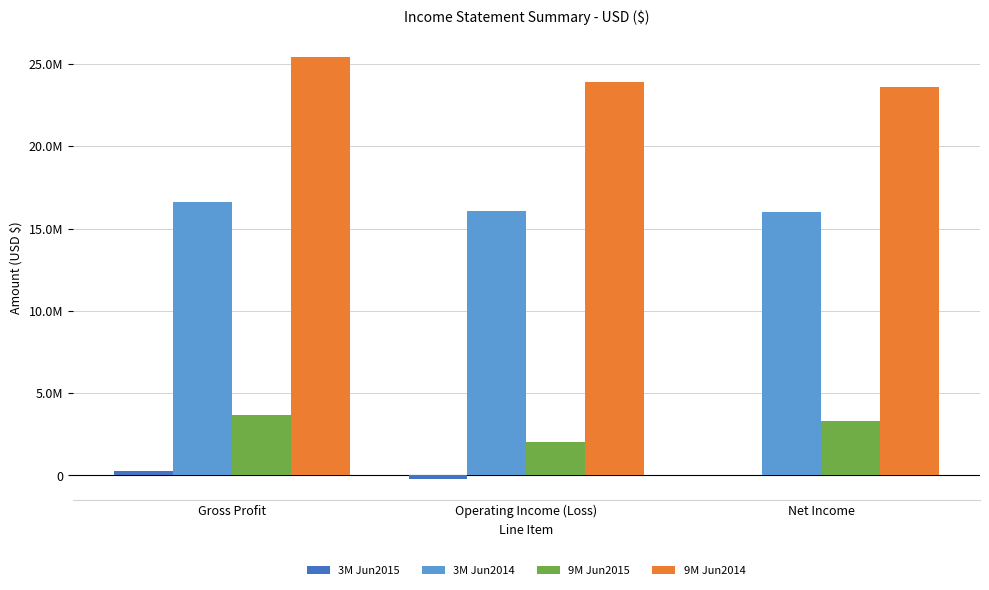

What is the label of the 1st bar from the right?

Net Income